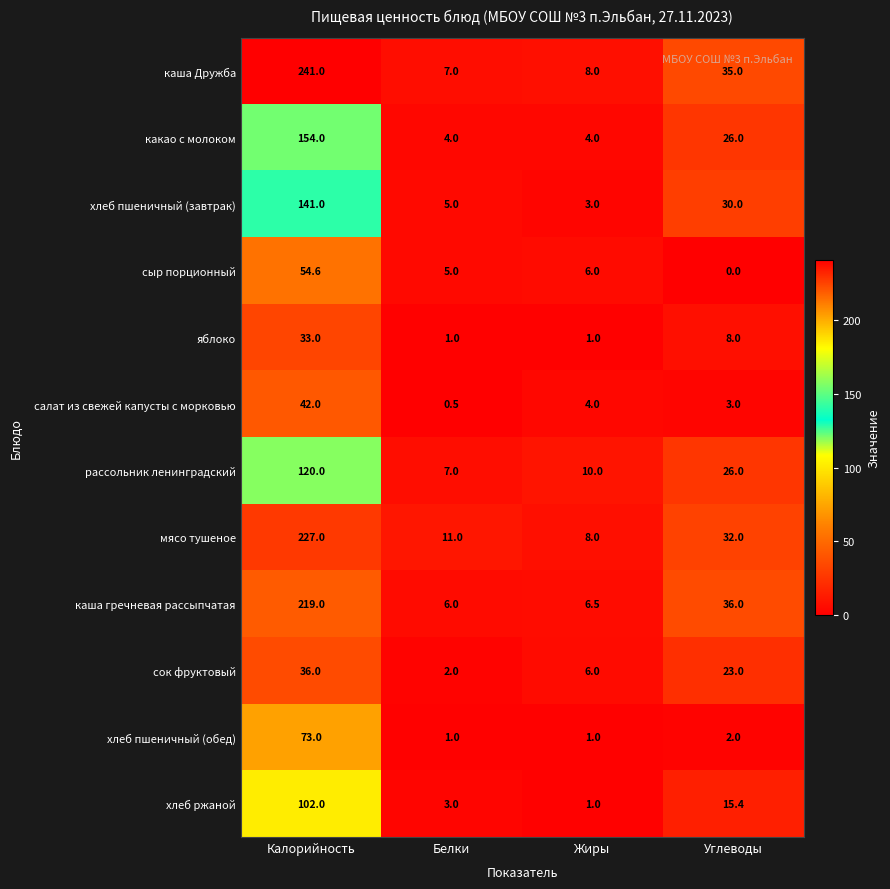

Which series has the largest total across all categories?

каша Дружба